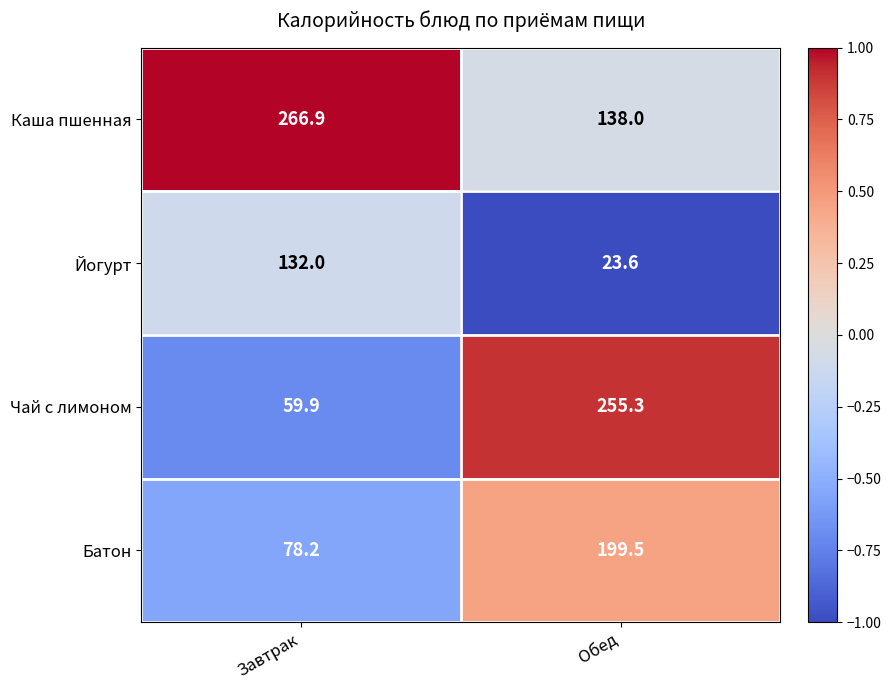

At Обед, list the series in order from smallest to largest.

Йогурт, Каша пшенная, Батон, Чай с лимоном